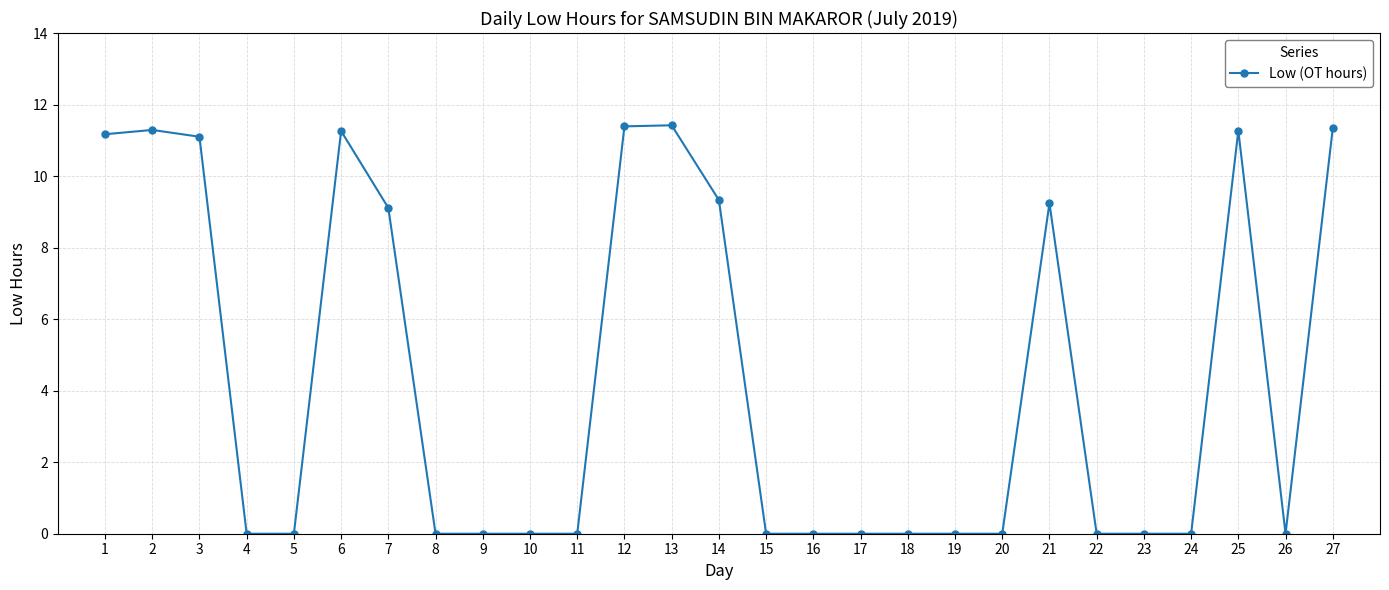

Count the number of data series in this chart.

1